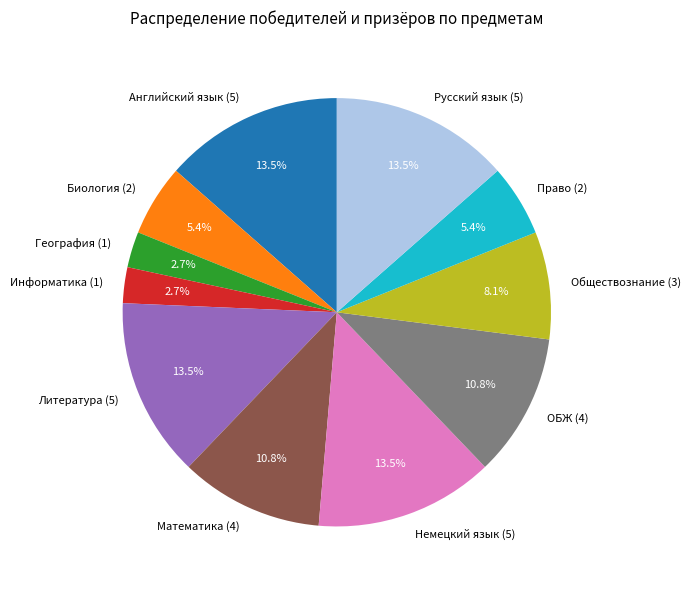

What percentage do Биология (2) and Русский язык (5) together represent?

18.9%